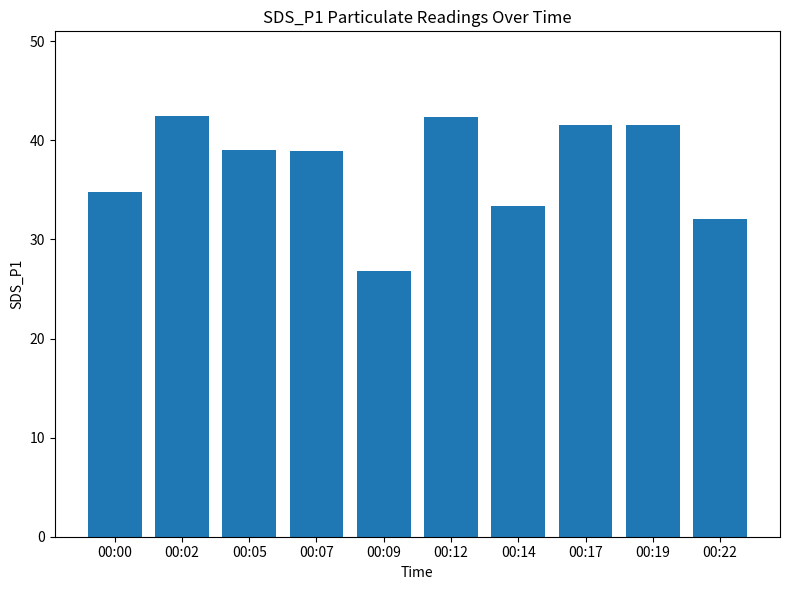

Read the value at 00:00.

34.8